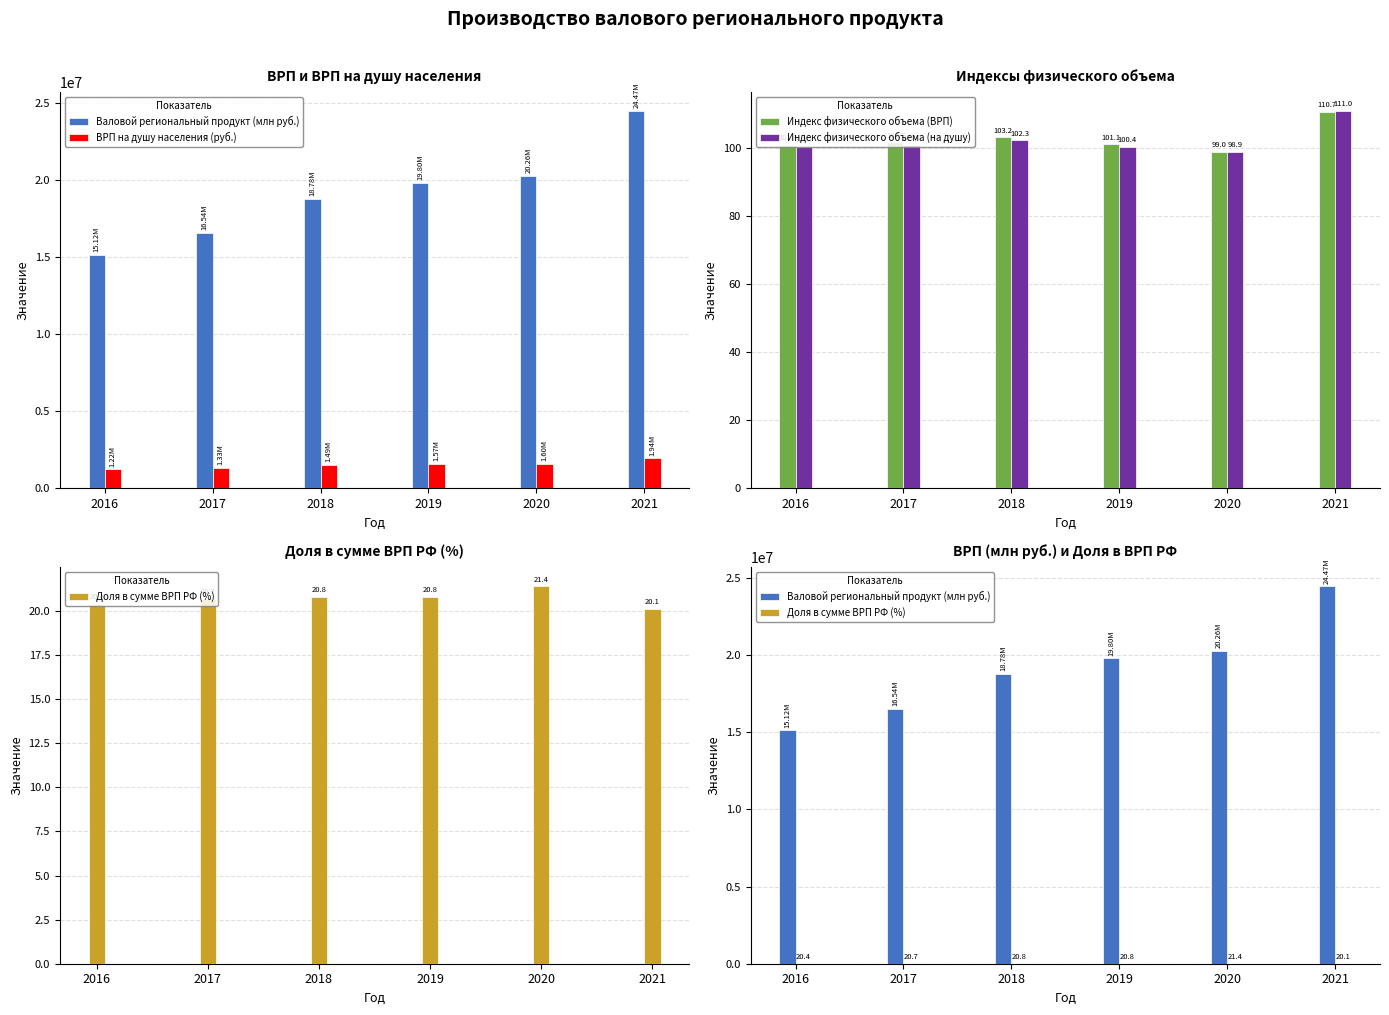

List the labels in order of Индекс физического объема (на душу) value, smallest first.

2020, 2016, 2019, 2017, 2018, 2021